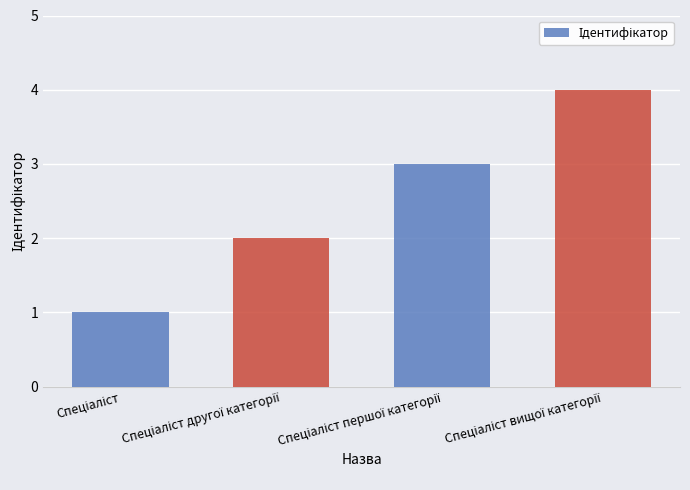

What is the maximum value shown in the chart?

4